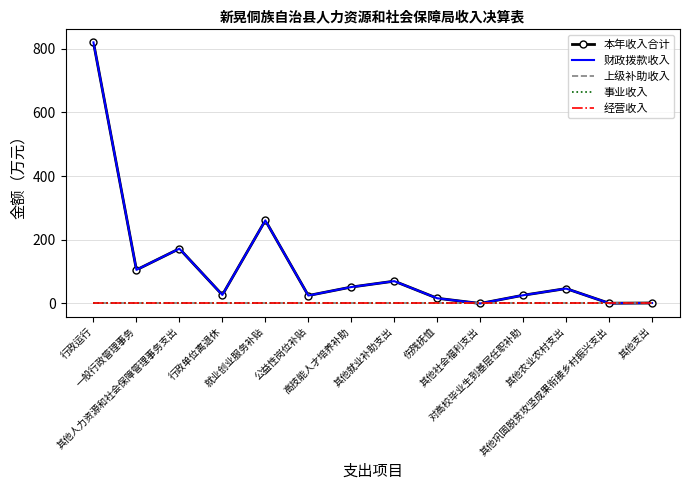

Which category has the lowest value in the 上级补助收入 series?

行政运行